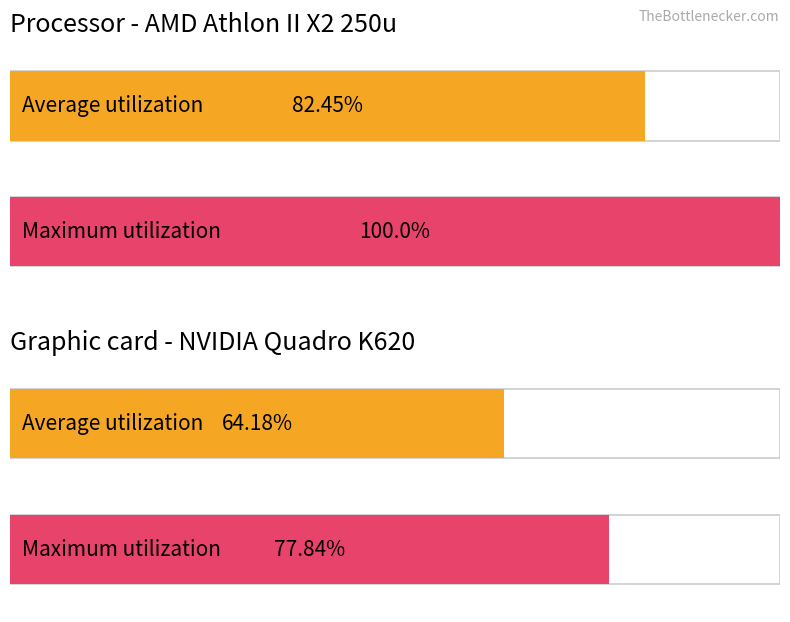

Is it true that Average utilization equals 5 at 8?

False